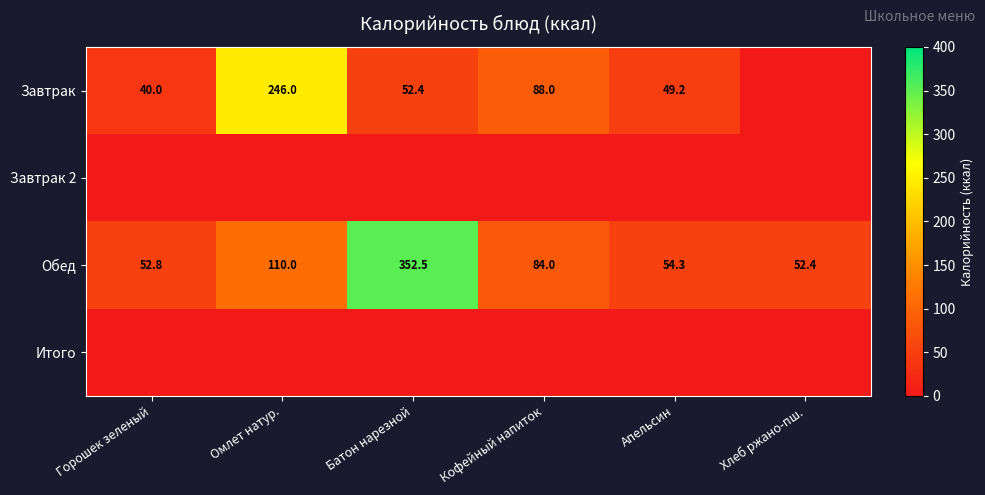

The value of Обед at Хлеб ржано-пш. is 88.2. True or false?

False